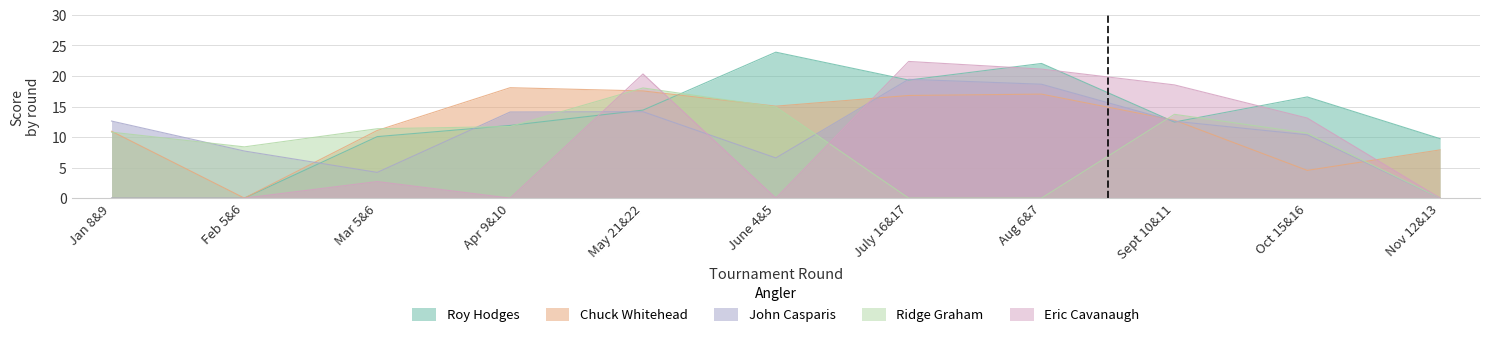

True or false: Chuck Whitehead has more than 2 interior local peaks.

False